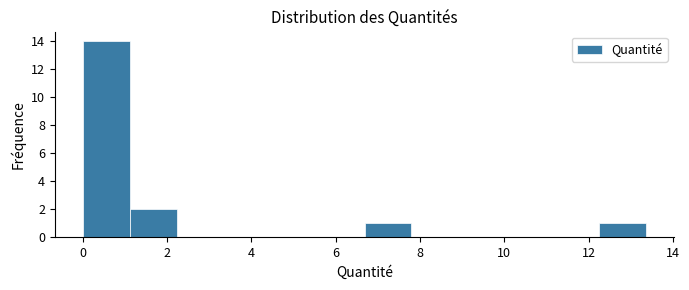

Reading left to right, list every bar in this chart as the range it spans on the x-axis followed by its height. Neither the bar edges nor the heights are printed on the chart, so give them approximately, as read against the axes.

0.0 to 1.2: 14
1.2 to 2.2: 2
2.2 to 3.4: 0
3.4 to 4.4: 0
4.4 to 5.6: 0
5.6 to 6.6: 0
6.6 to 7.8: 1
7.8 to 9.0: 0
9.0 to 10.0: 0
10.0 to 11.2: 0
11.2 to 12.2: 0
12.2 to 13.4: 1